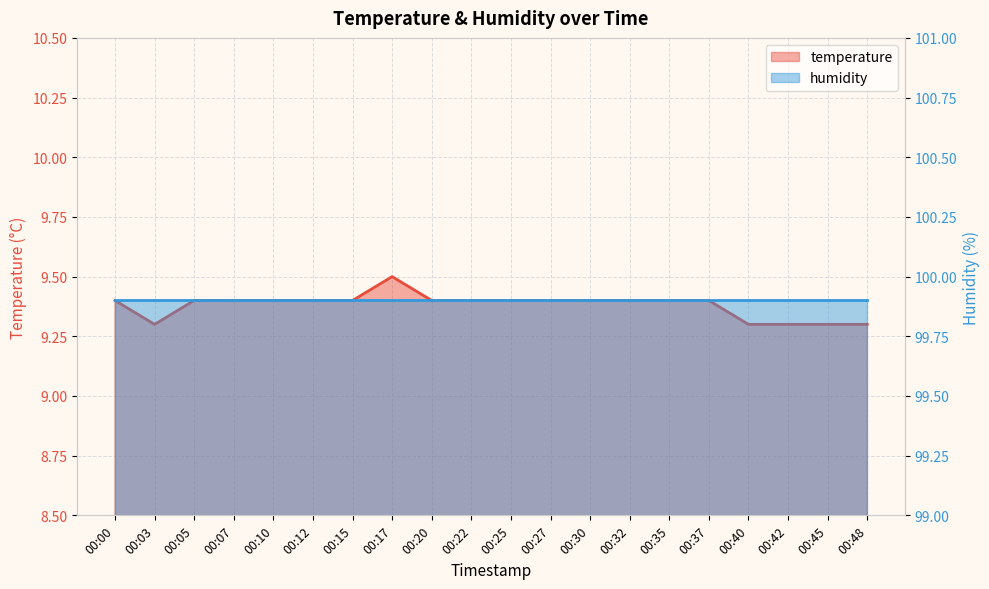

What is the sum of all values?

187.6